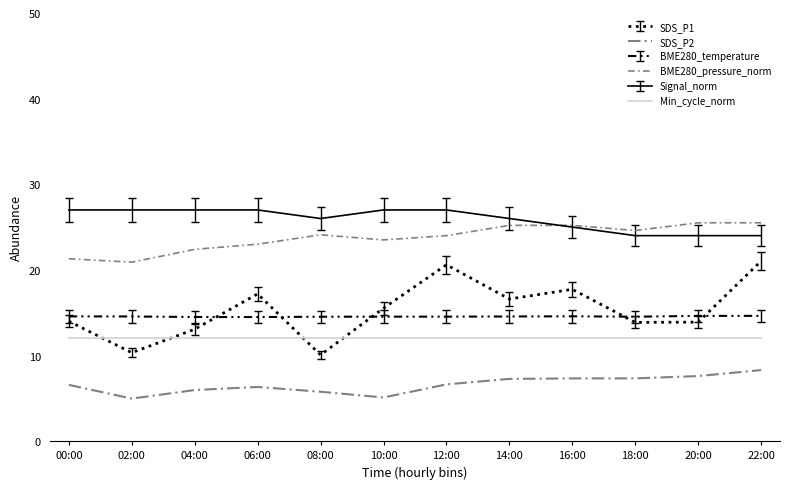

How many lines are shown in the chart?

6